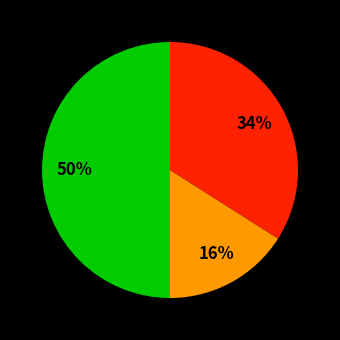

To the nearest percent, what is the difference between the largest and smallest slice percentages?

34%